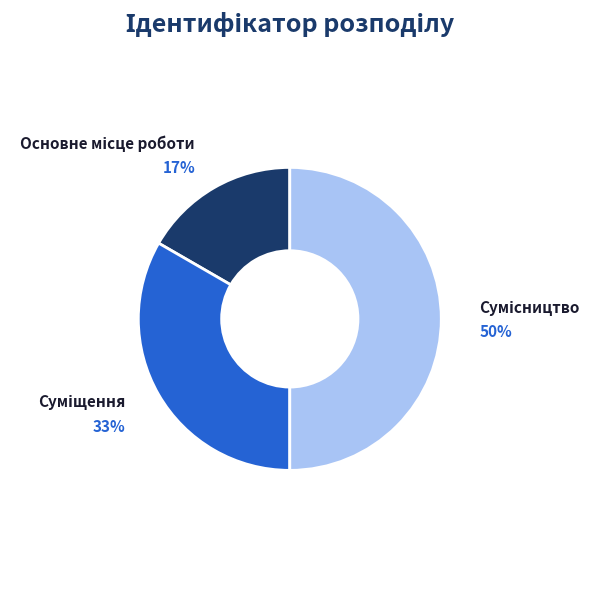

To the nearest percent, what is the difference between the largest and smallest slice percentages?

33%